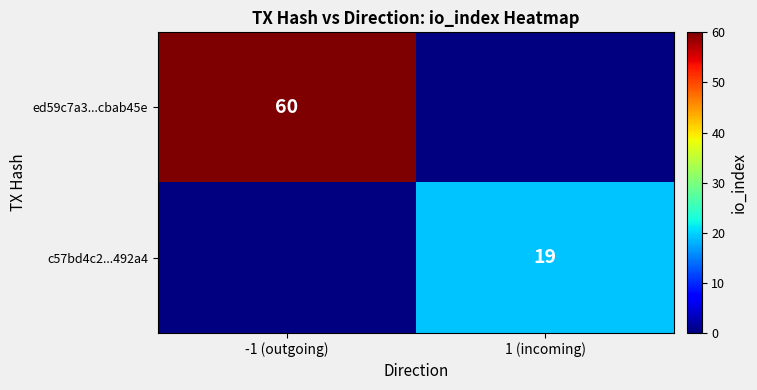

The c57bd4c2...492a4 series shows 19 at 1 (incoming). True or false?

True